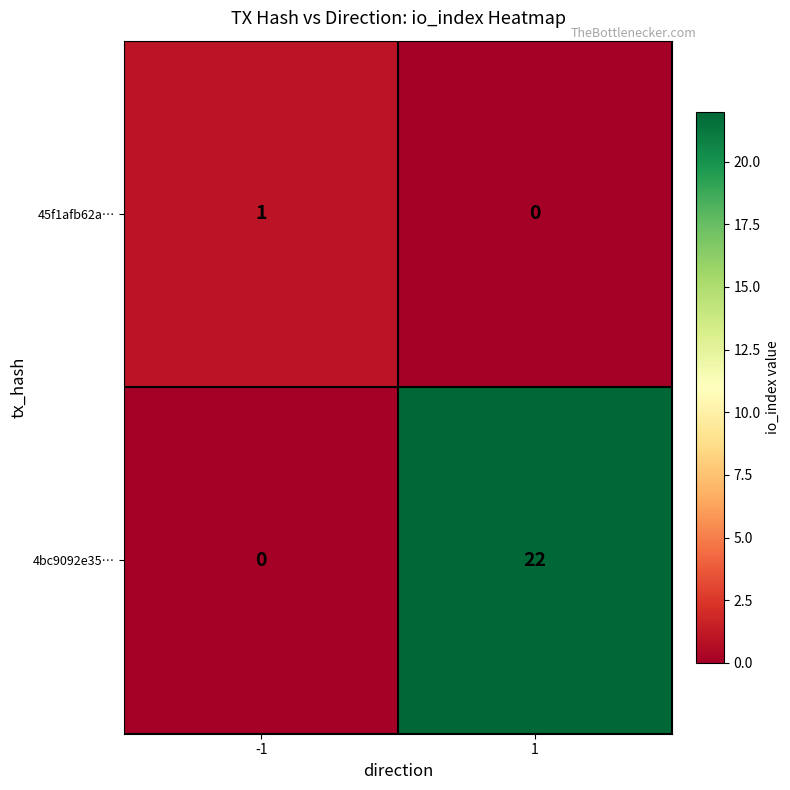

What is the maximum value shown in the chart?

22